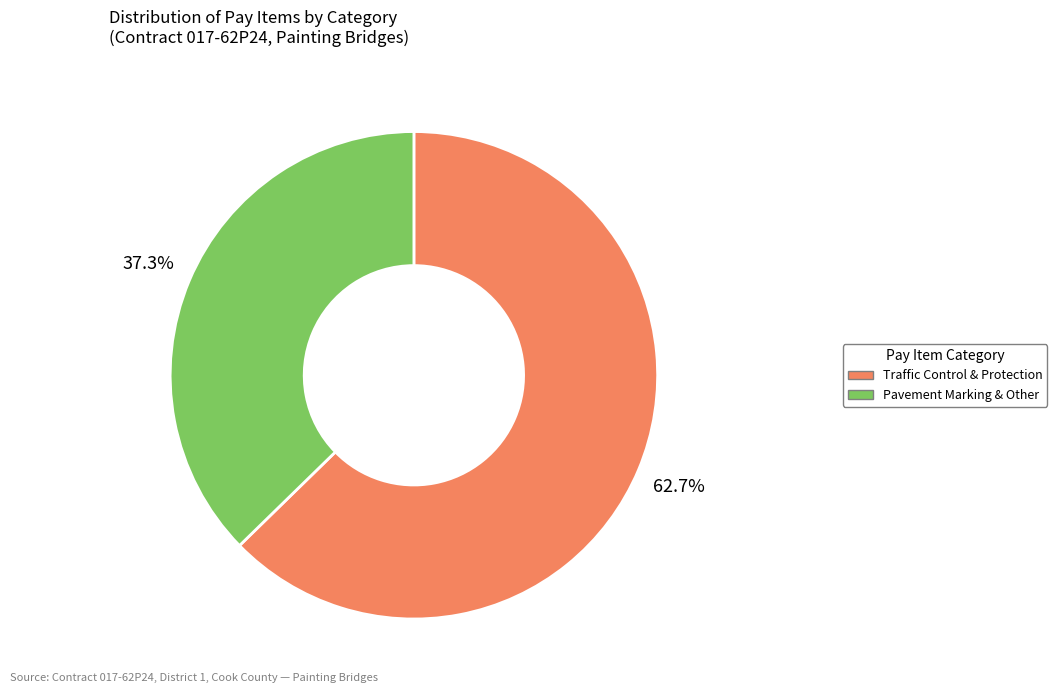

To the nearest percent, what is the difference between the largest and smallest slice percentages?

25%